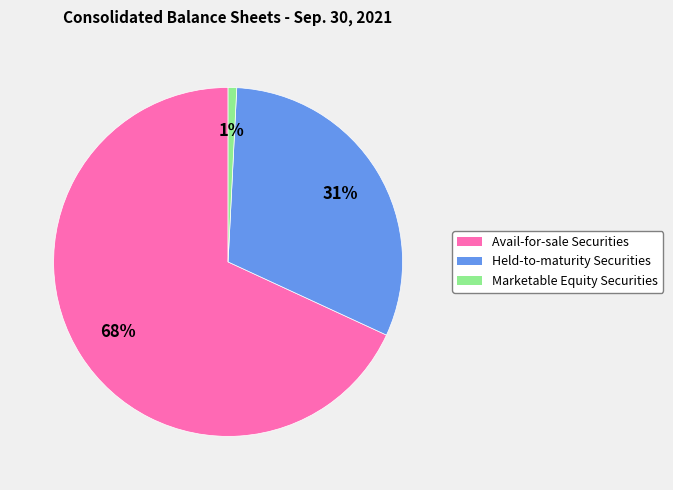

To the nearest percent, what is the difference between the largest and smallest slice percentages?

67%